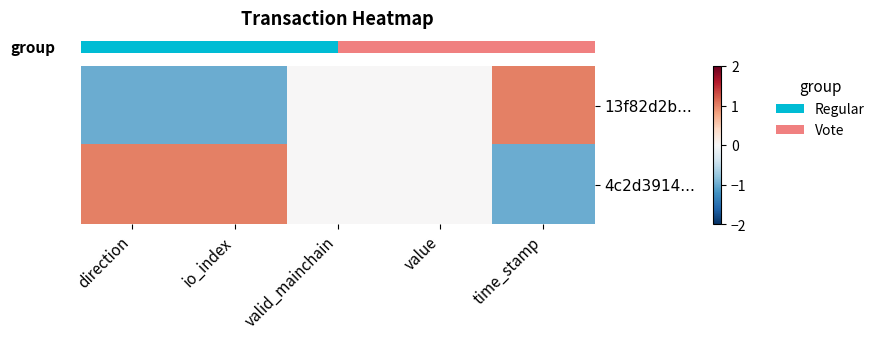

Count the number of data series in this chart.

2